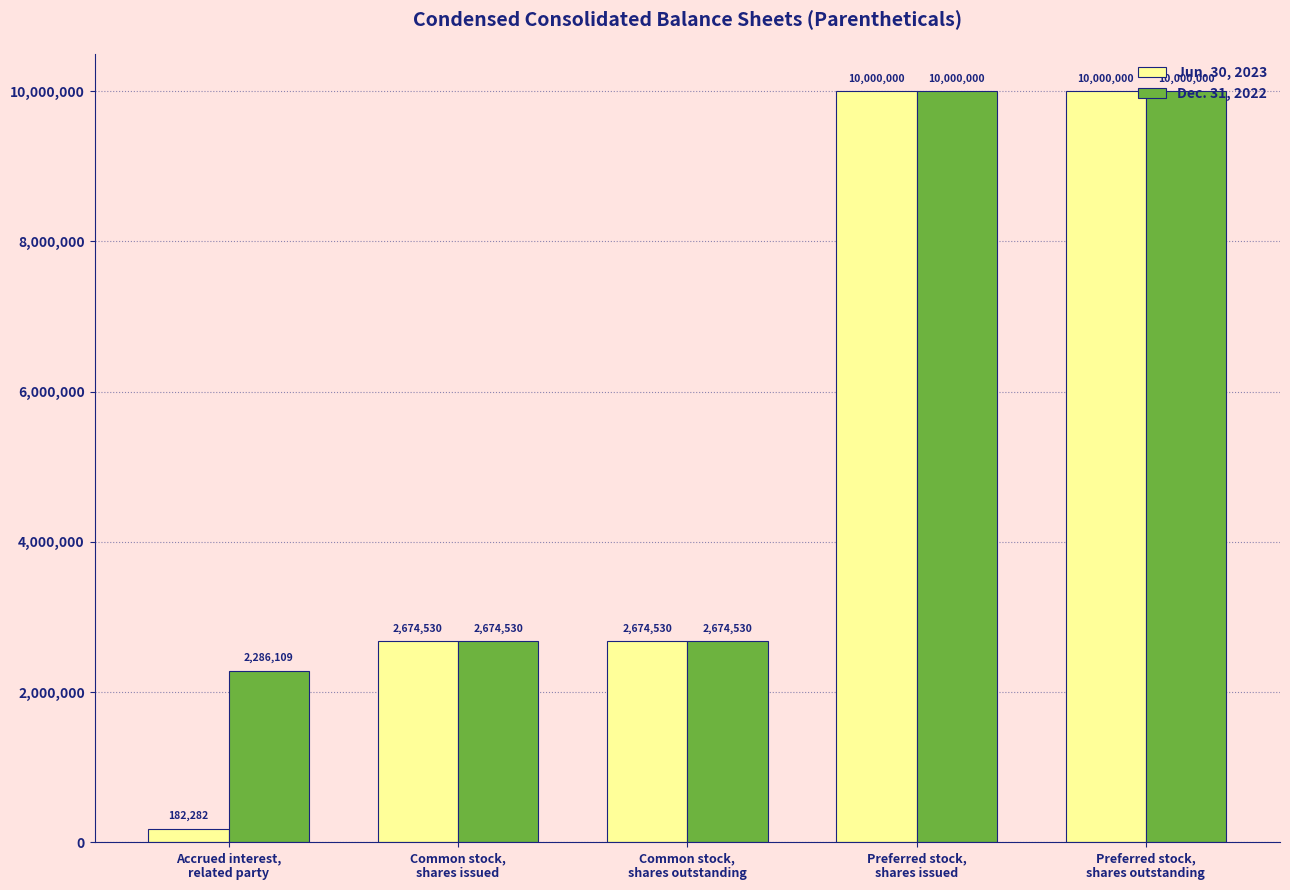

Read the Dec. 31, 2022 value at Common stock,
shares issued, to the nearest 100.

2674500